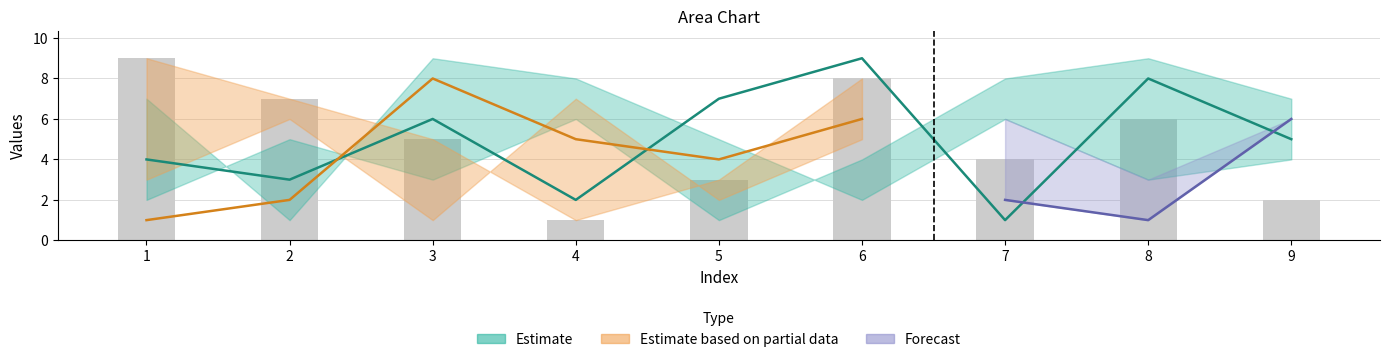

The chart shows a value of 8 at 6. True or false?

True